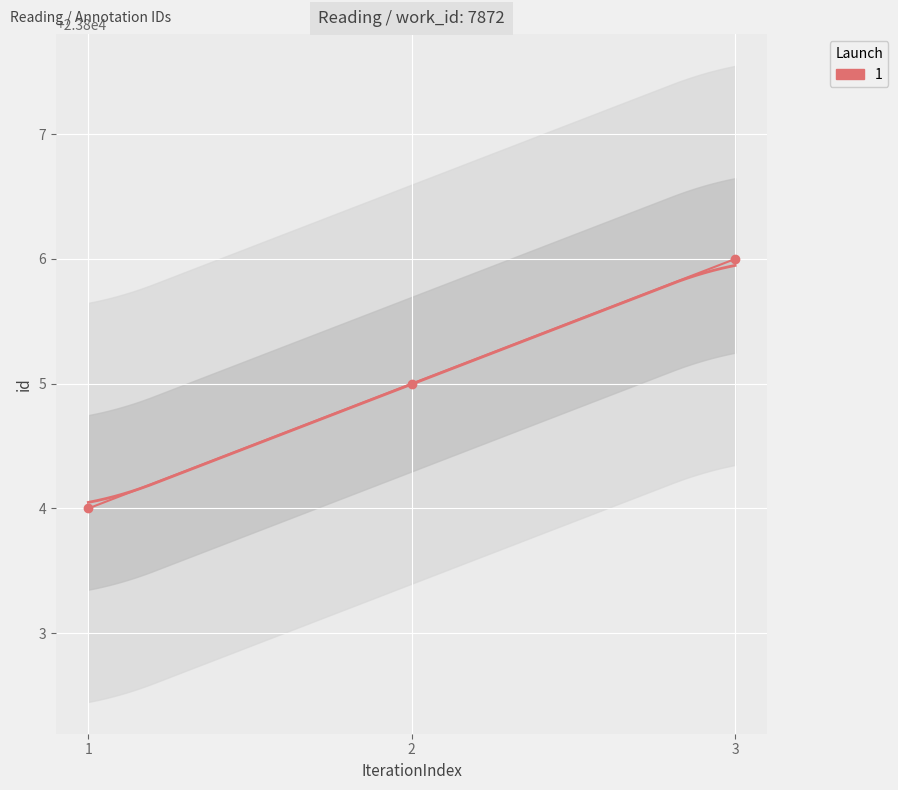

The chart shows a value of 41297 at 1. True or false?

False